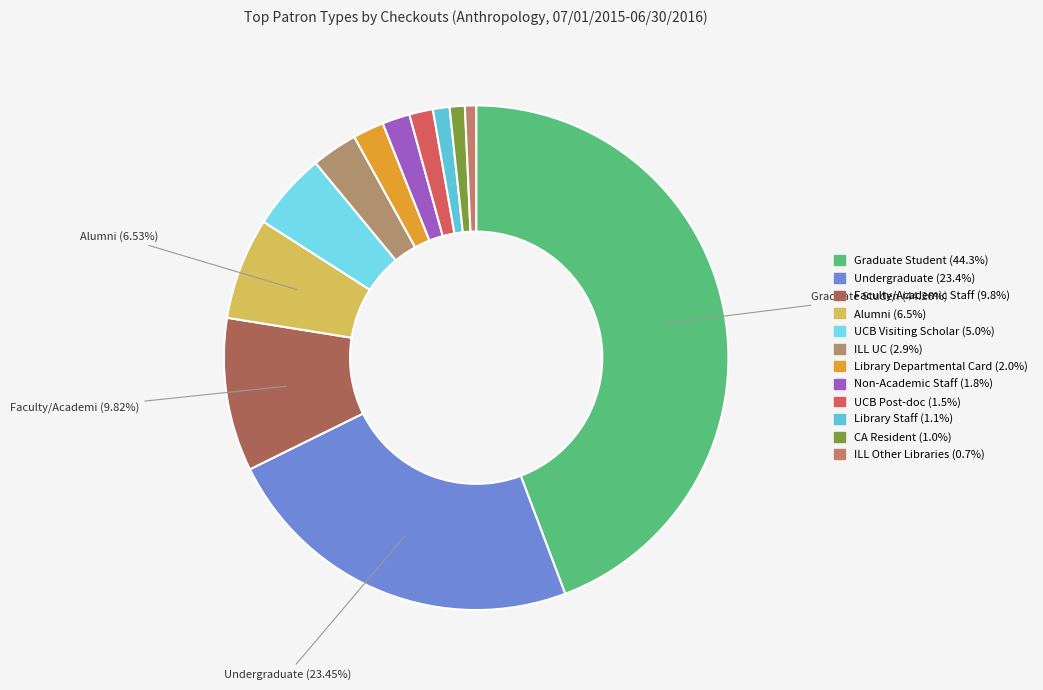

How many slices are in this pie chart?

12